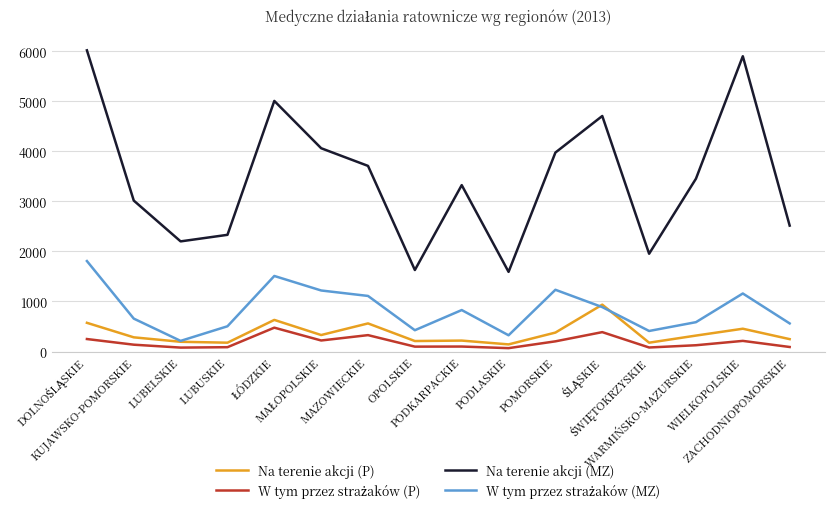

True or false: Na terenie akcji (P) and Na terenie akcji (MZ) intersect in this chart.

False